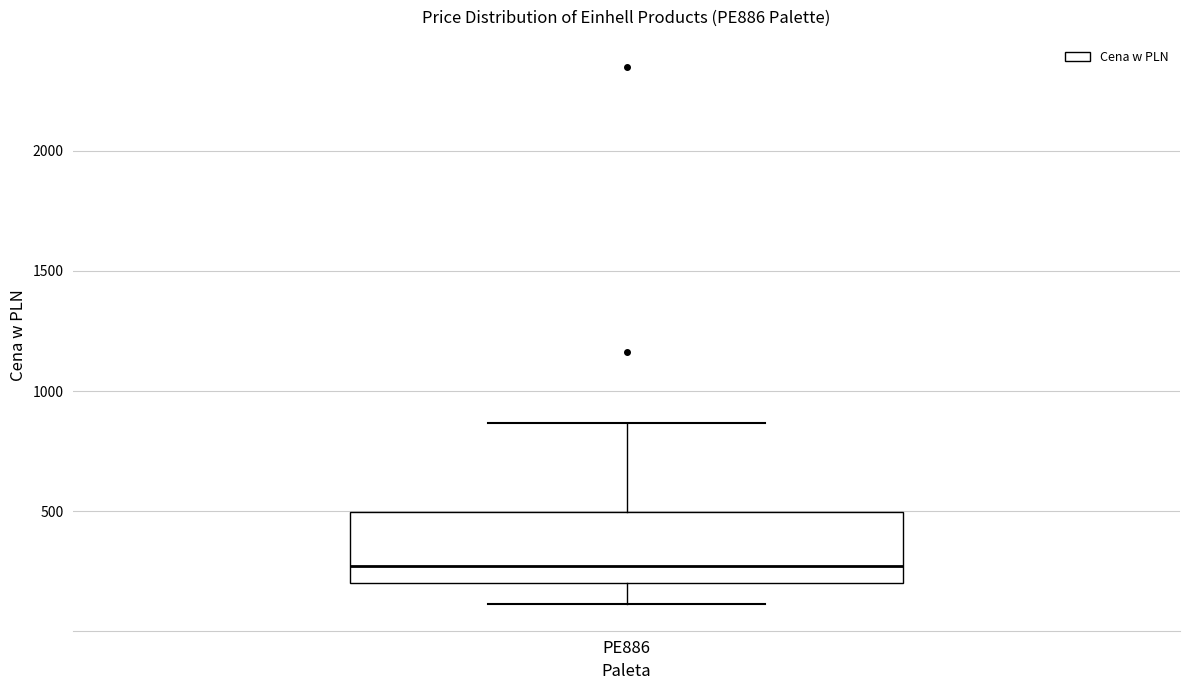

Where does the upper whisker of the box for PE886 end on the y-axis? The values are not printed on the chart, so give them approximately, as read against the axis.

850